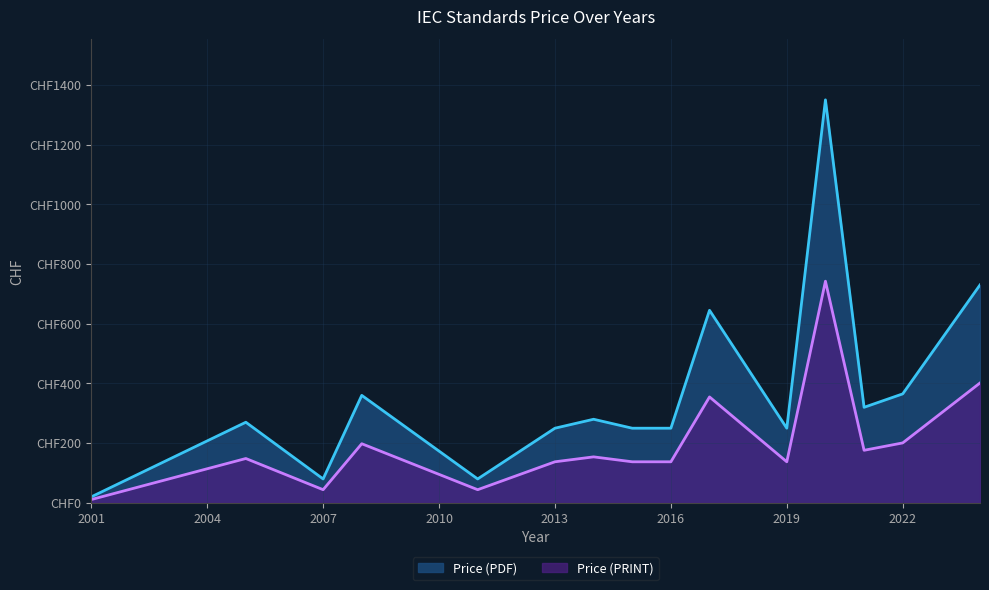

What is the difference between the Price (PRINT) values at 2022 and 2014?

46.8